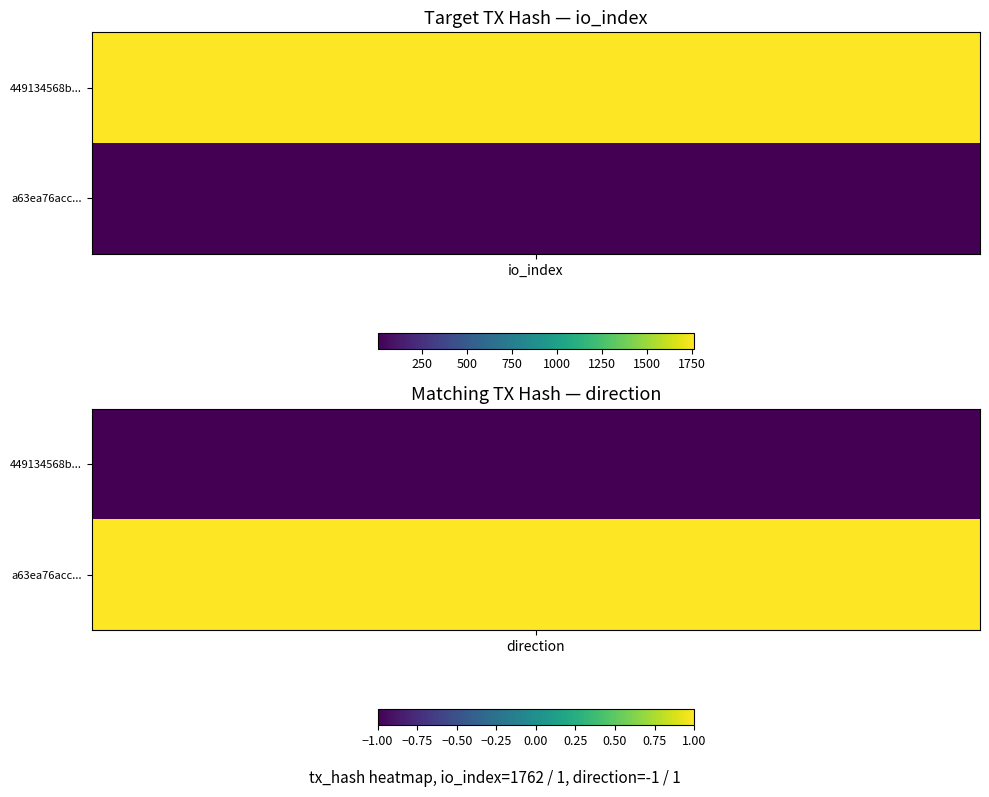

The value of 449134568b668ee13c8bb722a3e2e0cfc286132 at -1 is 0. True or false?

False